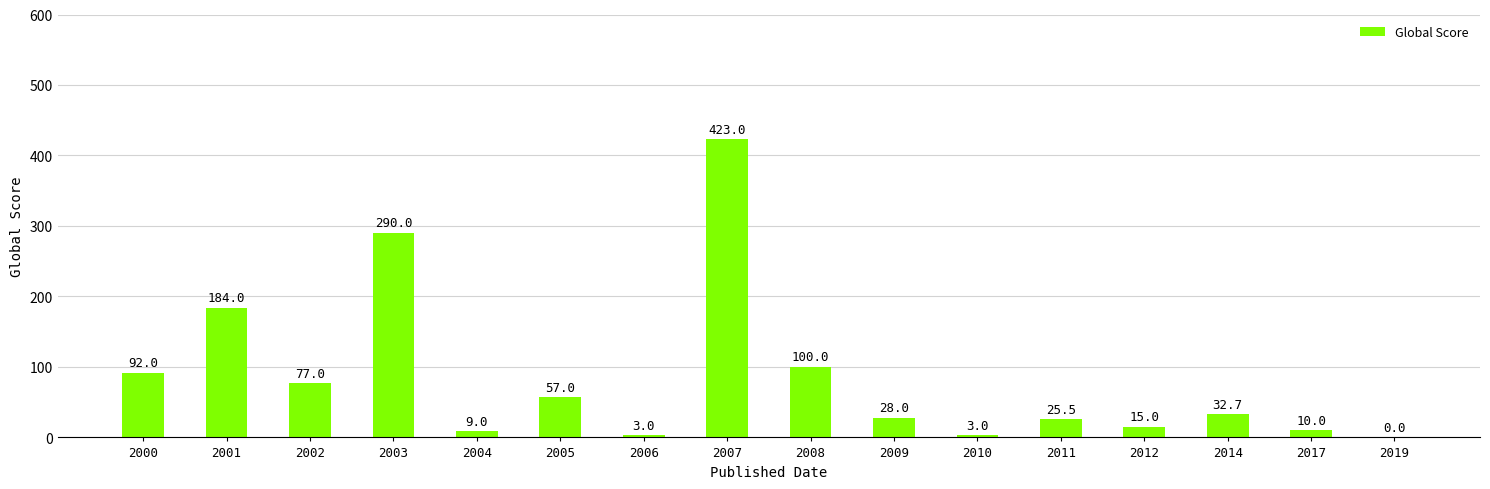

What is the sum of all values?

1349.2